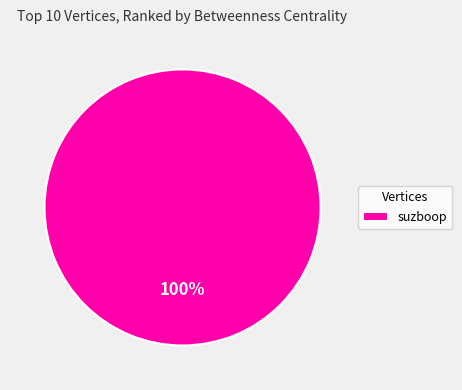

What percentage is the suzboop slice, to the nearest percent?

100%